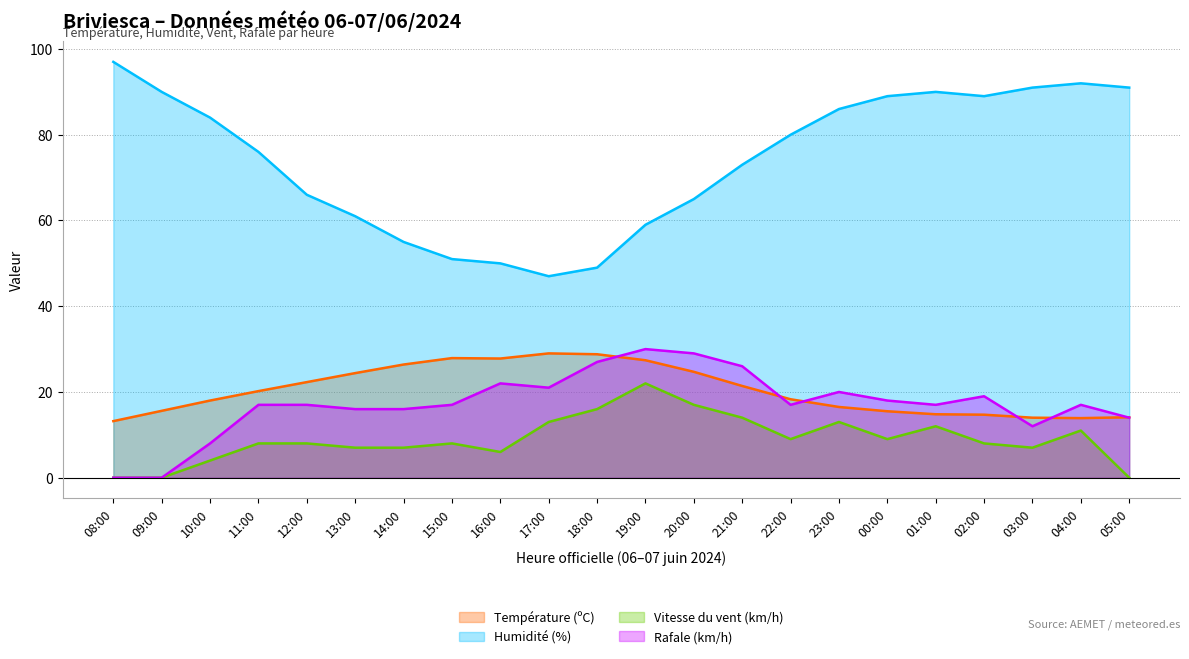

Reading left to right, transcribe all the data shown in this chart.

Température (ºC): 13.2	15.6	18.0	20.2	22.3	24.4	26.4	27.9	27.8	29.0	28.8	27.4	24.7	21.4	18.3	16.5	15.5	14.8	14.7	14.0	13.9	14.1
Humidité (%): 97.0	90.0	84.0	76.0	66.0	61.0	55.0	51.0	50.0	47.0	49.0	59.0	65.0	73.0	80.0	86.0	89.0	90.0	89.0	91.0	92.0	91.0
Vitesse du vent (km/h): 0.0	0.0	4.0	8.0	8.0	7.0	7.0	8.0	6.0	13.0	16.0	22.0	17.0	14.0	9.0	13.0	9.0	12.0	8.0	7.0	11.0	0.0
Rafale (km/h): 0.0	0.0	8.0	17.0	17.0	16.0	16.0	17.0	22.0	21.0	27.0	30.0	29.0	26.0	17.0	20.0	18.0	17.0	19.0	12.0	17.0	14.0